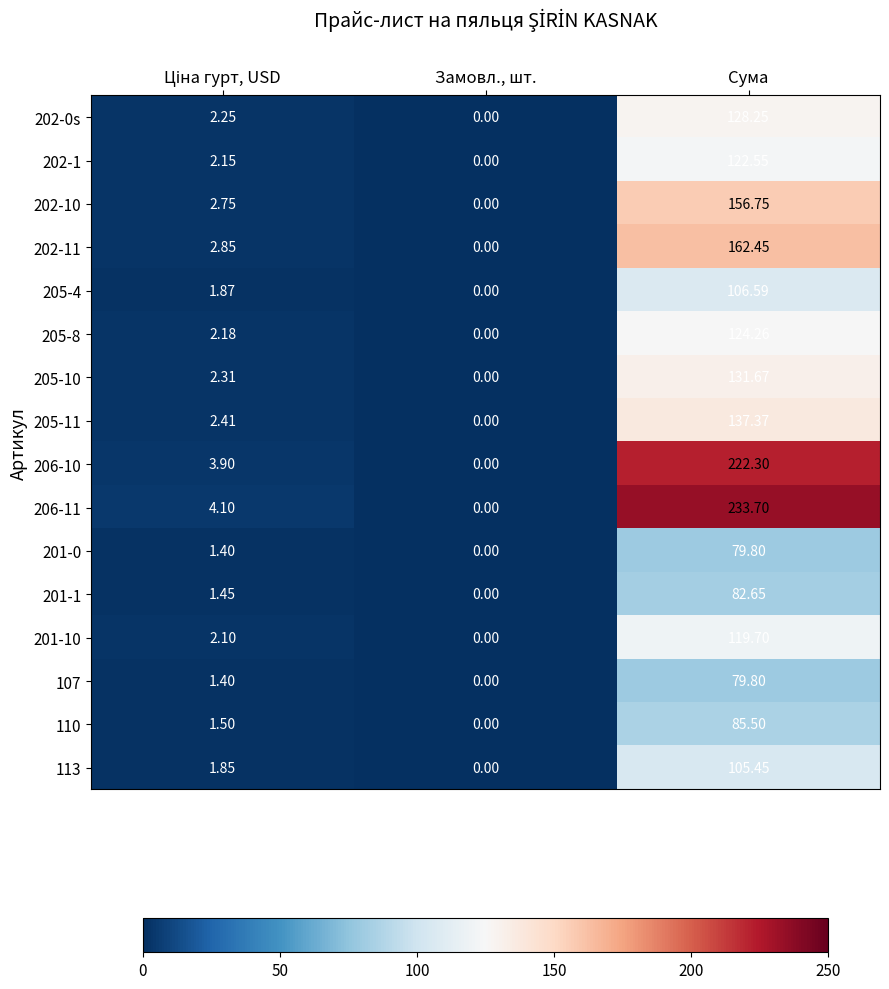

At which category is the sum across all series the highest?

Сума